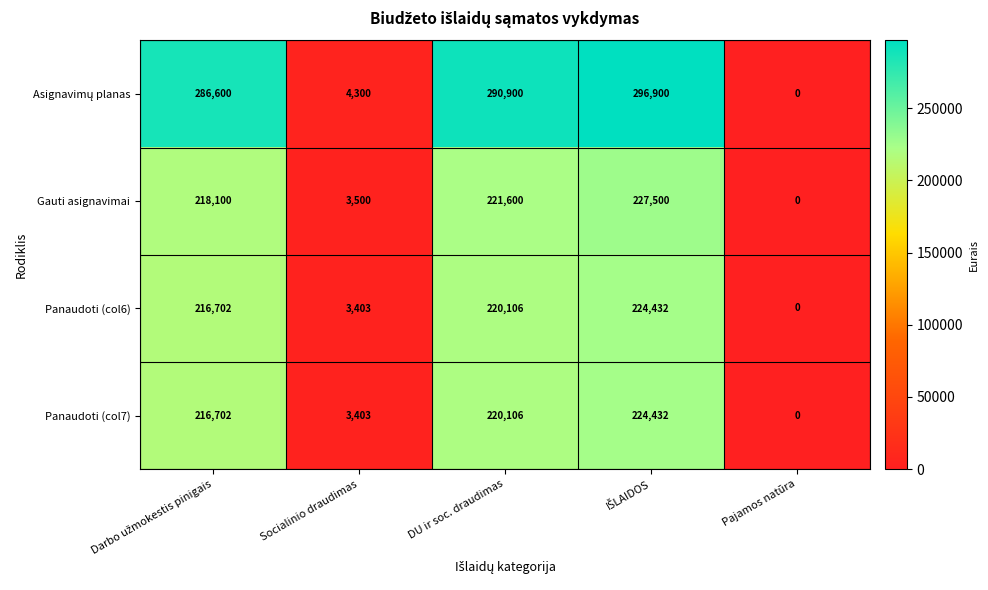

What is the difference between the second highest and second lowest values in the Gauti asignavimai series?

218100